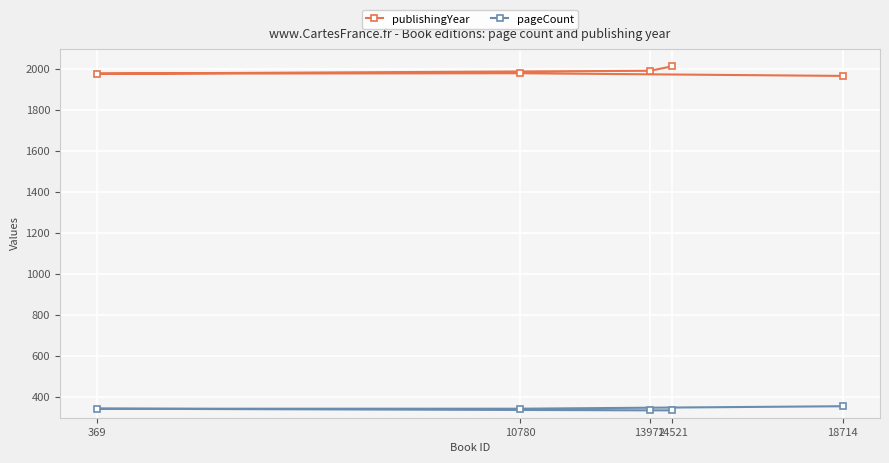

What is the value of the publishingYear point at the 3rd from the left?

1992